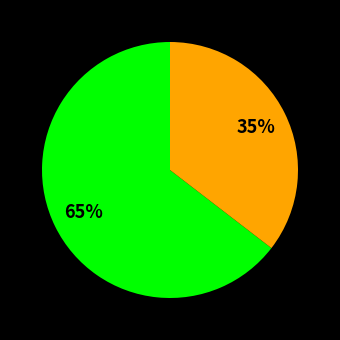

Is there a majority slice in this chart?

Yes